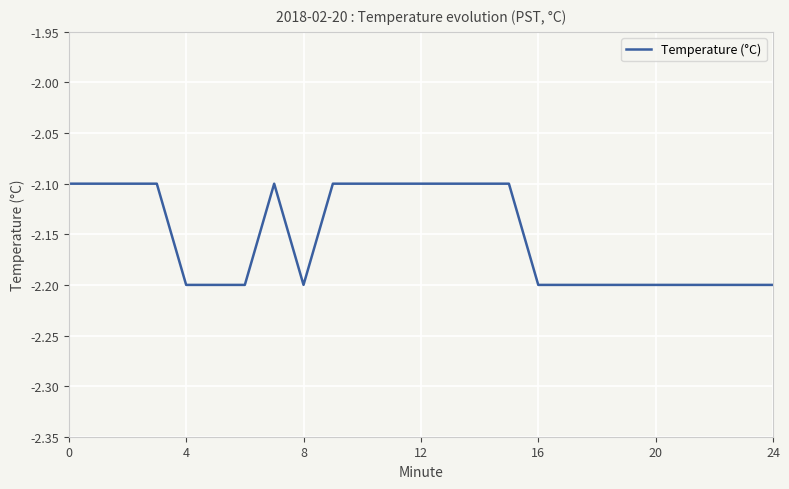

What is the minimum value shown in the chart?

-2.2